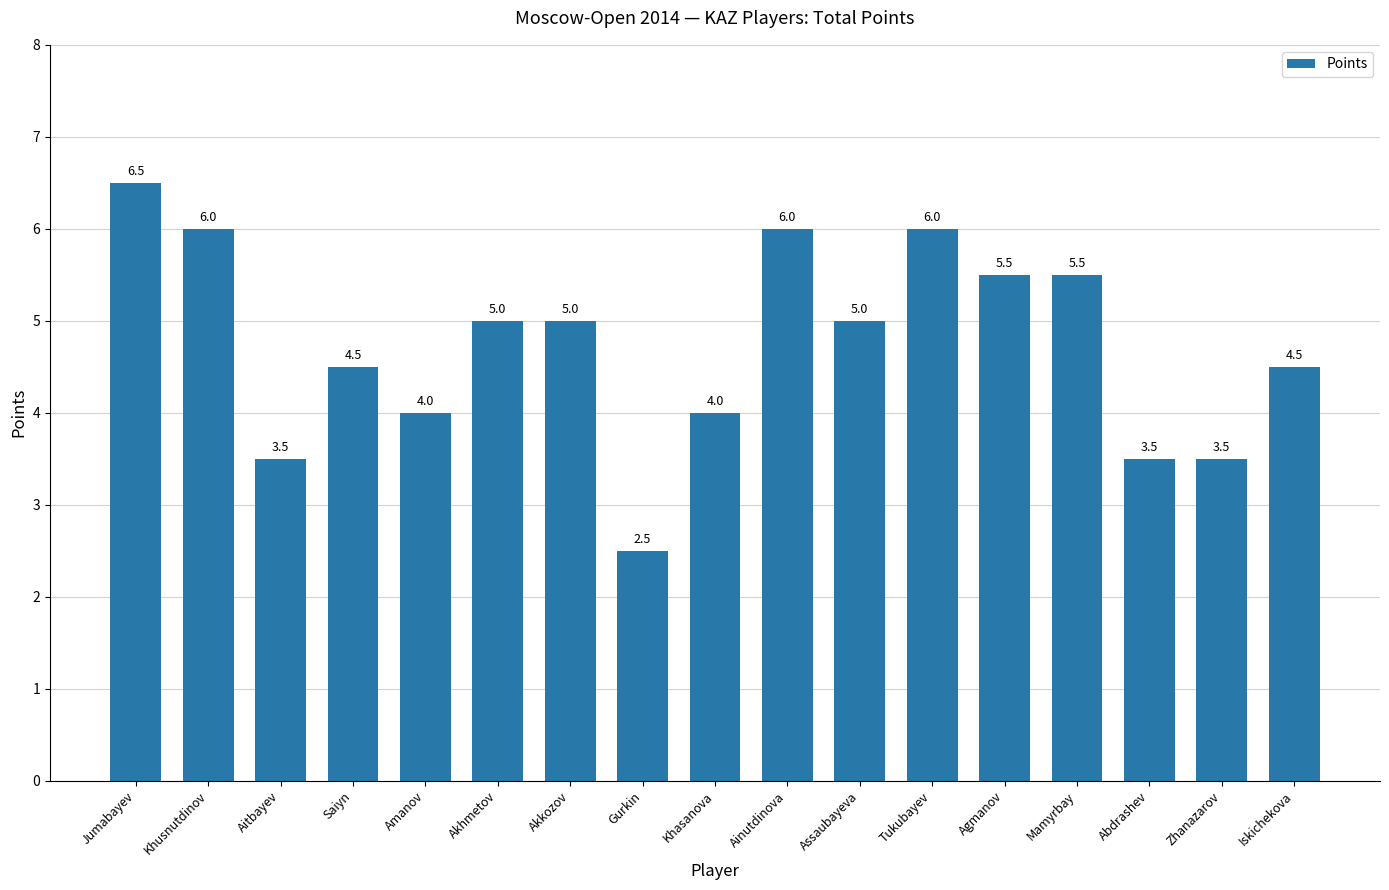

Reading left to right, extract all data points from this chart.

Jumabayev=6.5	Khusnutdinov=6.0	Aitbayev=3.5	Saiyn=4.5	Amanov=4.0	Akhmetov=5.0	Akkozov=5.0	Gurkin=2.5	Khasanova=4.0	Ainutdinova=6.0	Assaubayeva=5.0	Tukubayev=6.0	Agmanov=5.5	Mamyrbay=5.5	Abdrashev=3.5	Zhanazarov=3.5	Iskichekova=4.5